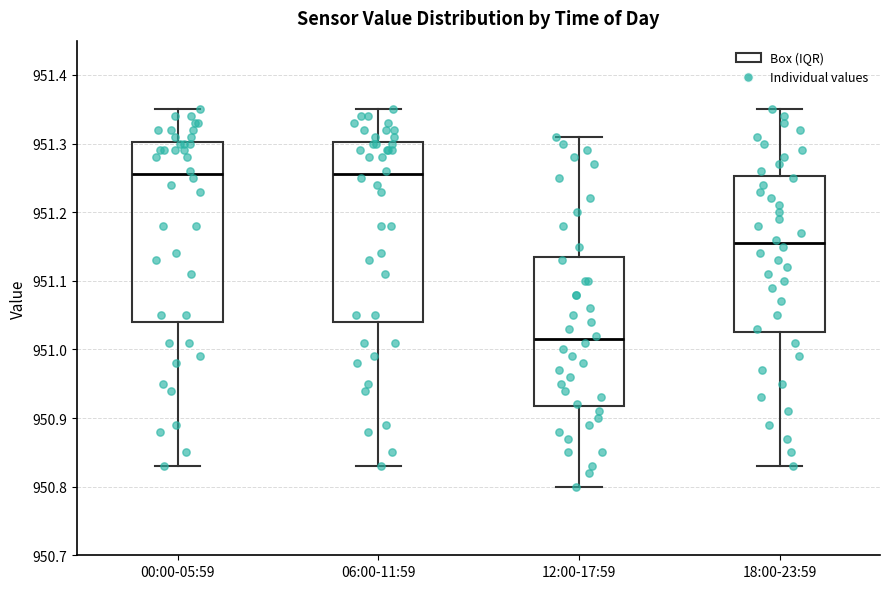

Reading left to right, read every box against the y-axis: the position of its median line, the range the box covers, and the ends of its whiskers. The values are not printed on the chart, so give them approximately, as read against the axis.

00:00-05:59: median 951.26, box 951.04 to 951.30, whiskers 950.83 to 951.35
06:00-11:59: median 951.26, box 951.04 to 951.30, whiskers 950.83 to 951.35
12:00-17:59: median 951.02, box 950.92 to 951.14, whiskers 950.80 to 951.31
18:00-23:59: median 951.16, box 951.03 to 951.25, whiskers 950.83 to 951.35